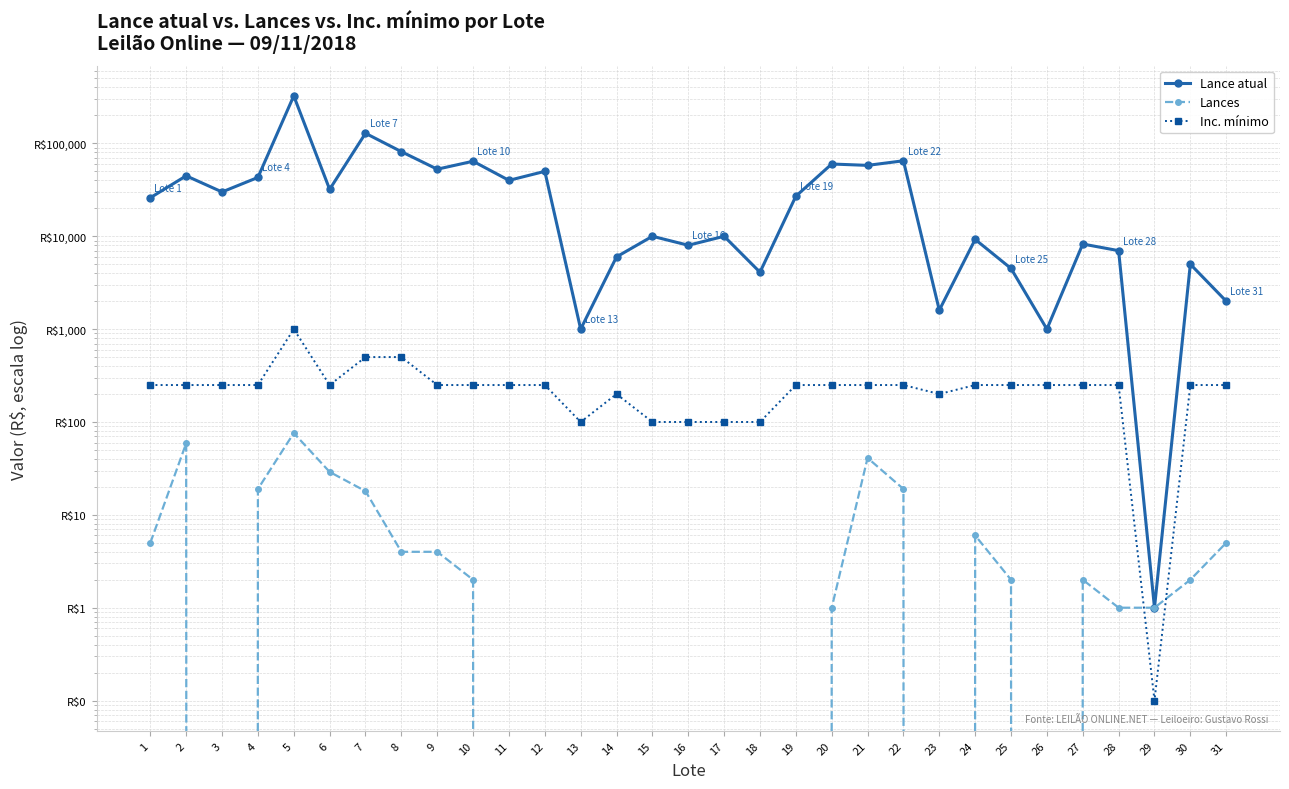

What is the greatest value displayed?

325000.0